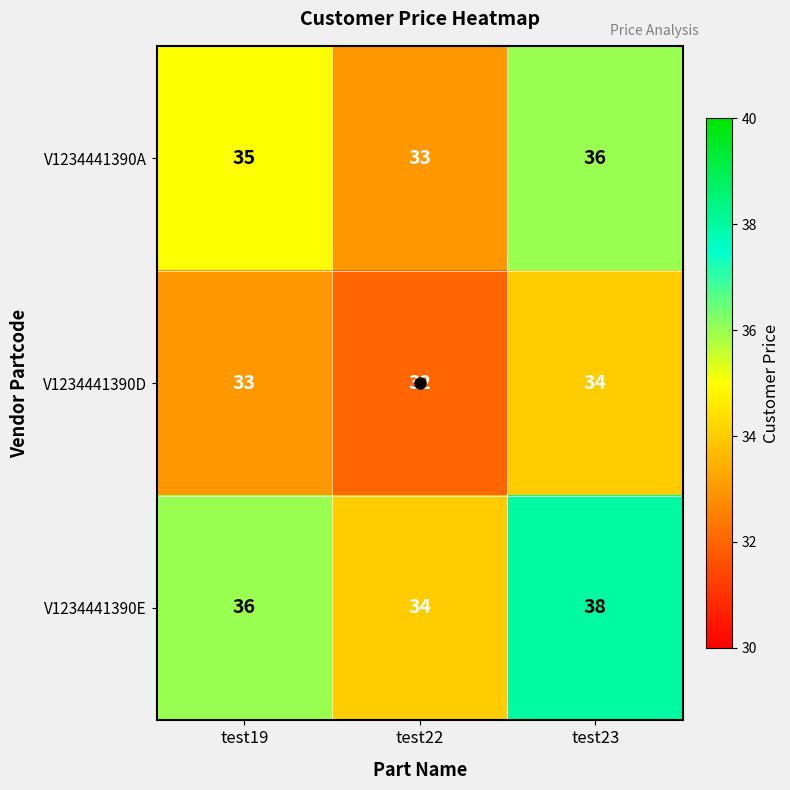

Where is V1234441390E nearest to the value 36?

test19